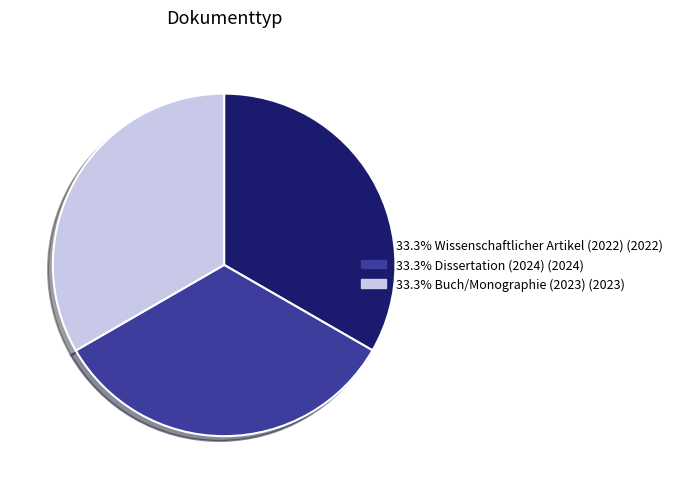

Does 33.3% Wissenschaftlicher Artikel (2022) (2022) account for over 50% of the chart?

No